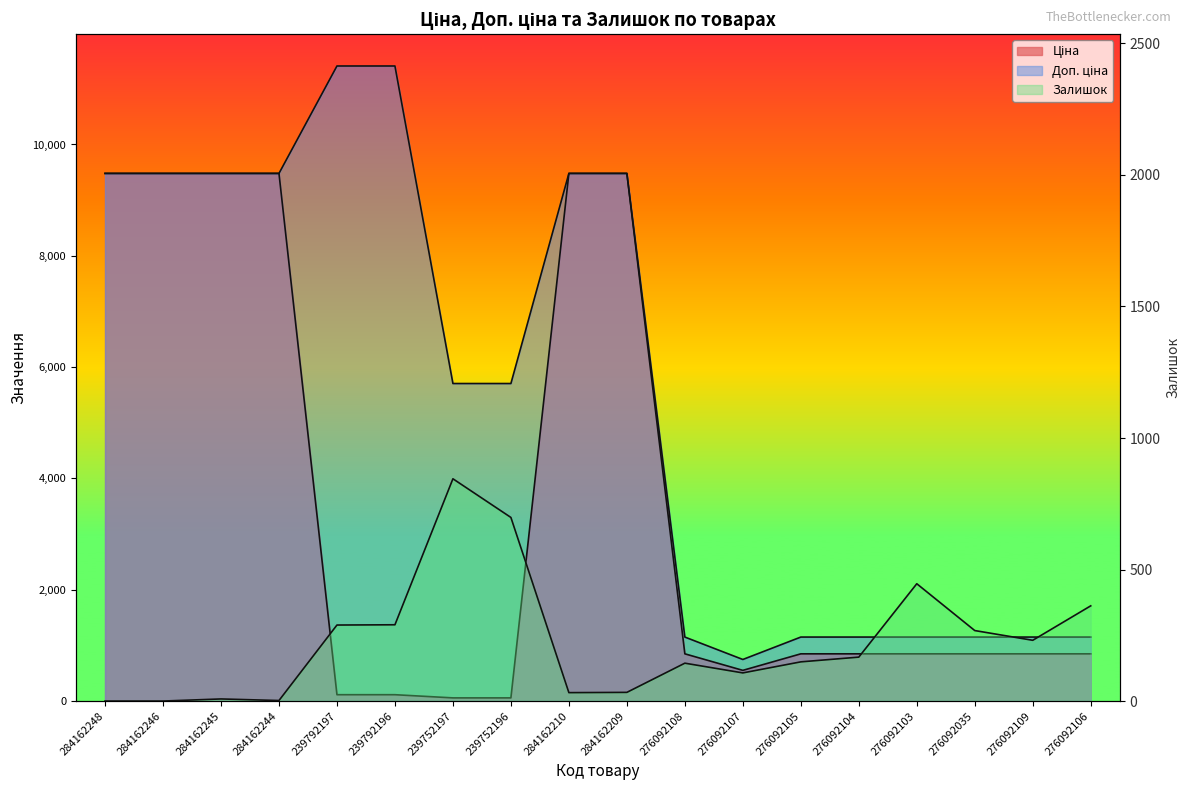

Reading left to right, extract all data points from this chart.

Ціна: 9480.1	9480.1	9480.1	9480.1	114.1	114.1	57.0	57.0	9480.1	9480.1	848.4	551.5	848.4	848.4	848.4	848.4	848.4	848.4
Доп. ціна: 9480.1	9480.1	9480.1	9480.1	11410.0	11410.0	5705.0	5705.0	9480.1	9480.1	1149.7	747.0	1149.7	1149.7	1149.7	1149.7	1149.7	1149.7
Залишок: 0.0	0.0	8.0	2.0	289.0	290.0	845.0	698.0	32.0	33.0	144.0	107.0	149.0	167.0	446.0	268.0	231.0	362.0